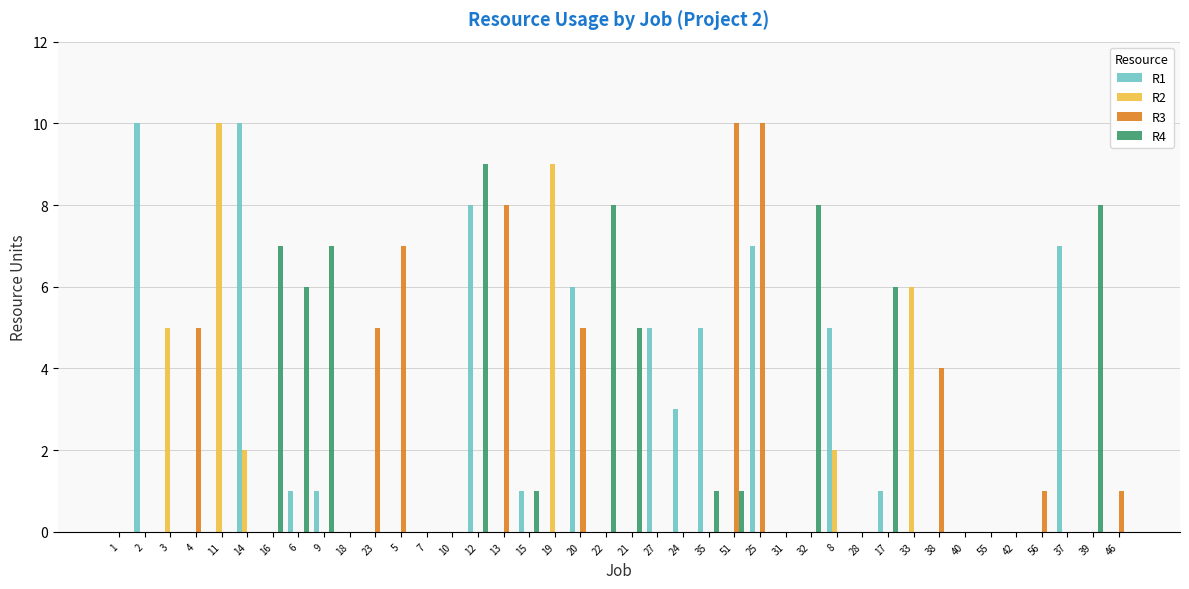

What is the total value across all series at 51?

11